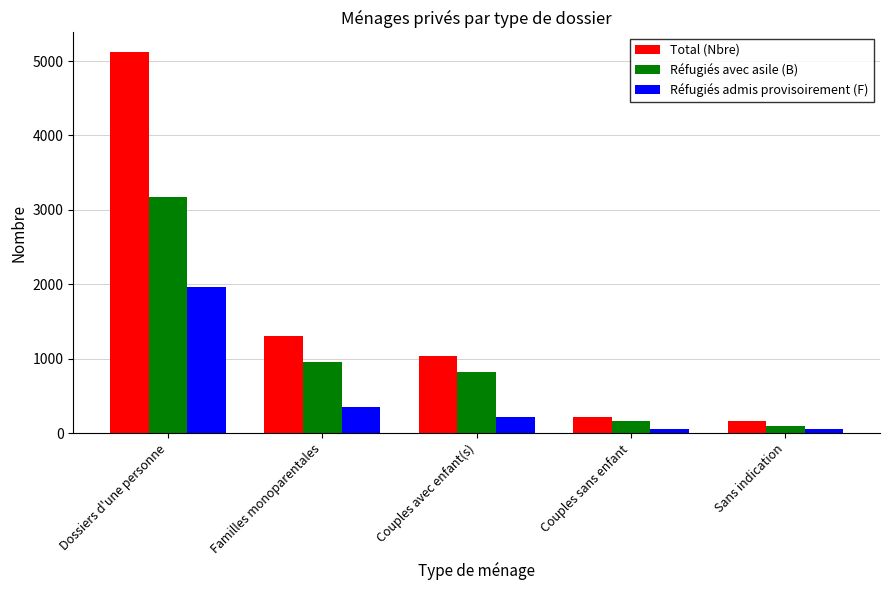

Is it true that Réfugiés admis provisoirement (F) equals 214 at Couples avec enfant(s)?

True